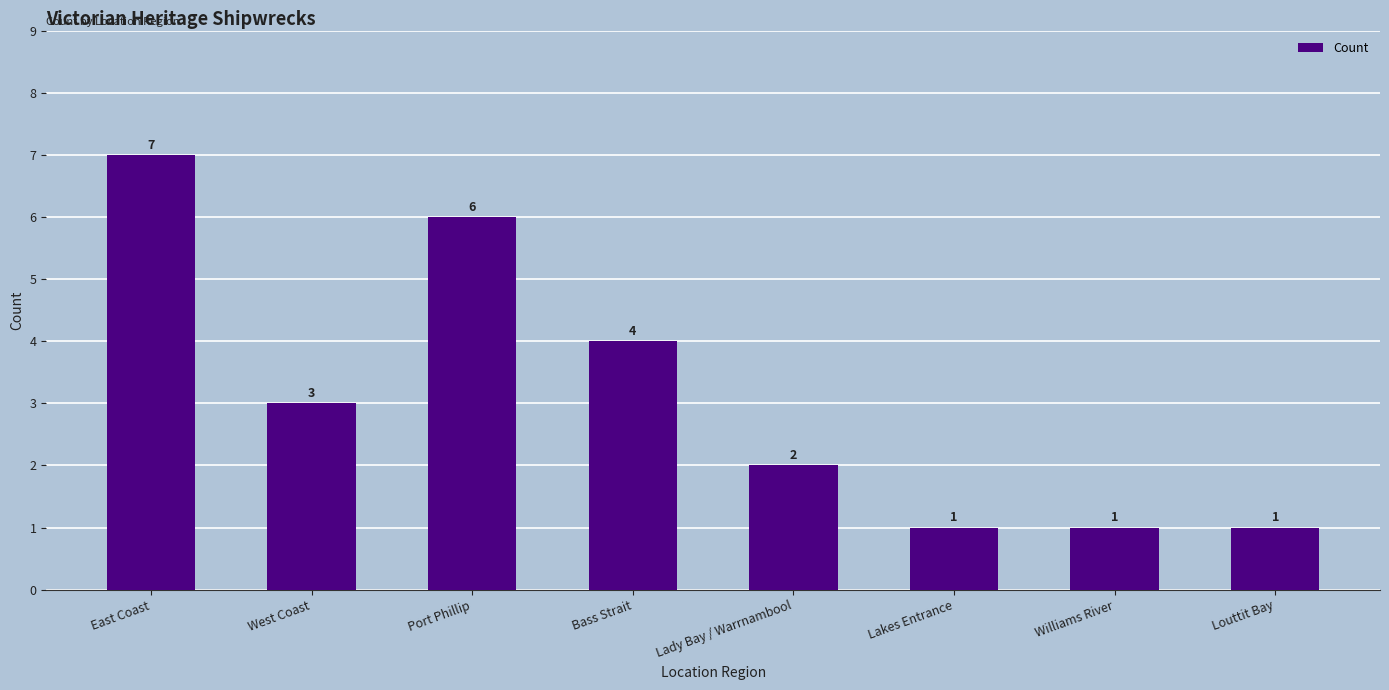

Reading left to right, what are all the values shown in this chart?

East Coast=7	West Coast=3	Port Phillip=6	Bass Strait=4	Lady Bay / Warrnambool=2	Lakes Entrance=1	Williams River=1	Louttit Bay=1